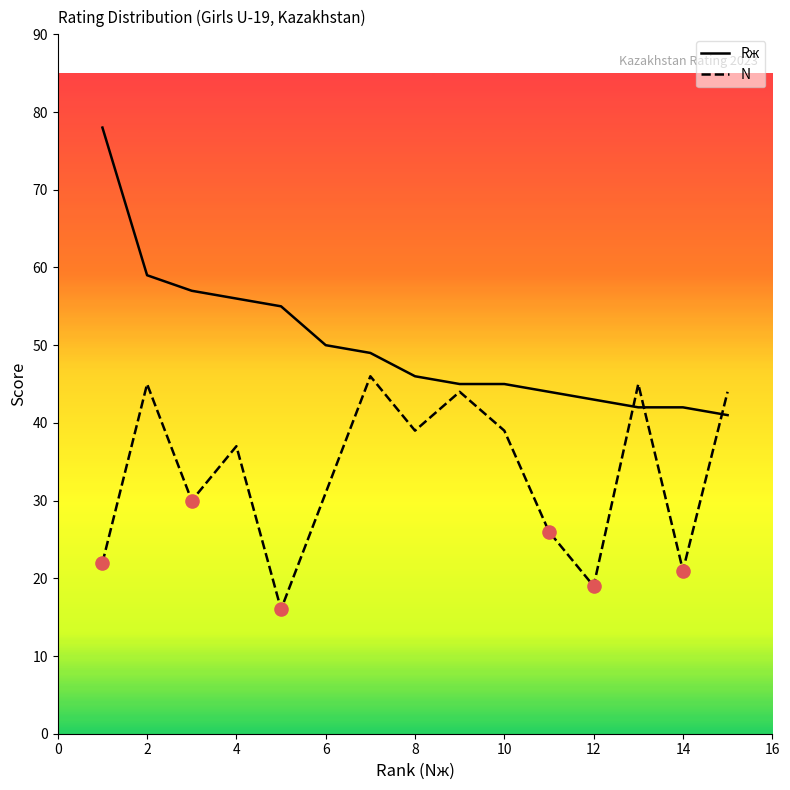

Which series has the widest spread of Y values?

Rж